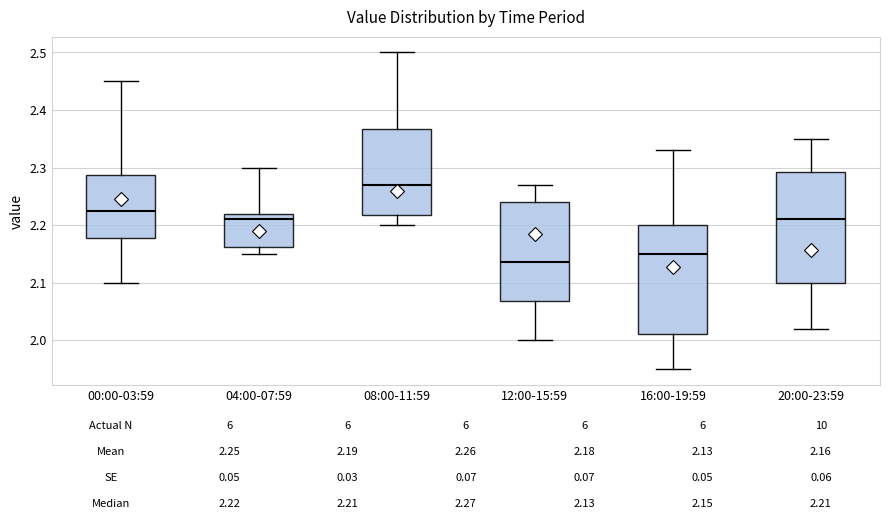

Which box has the highest median line?

08:00-11:59